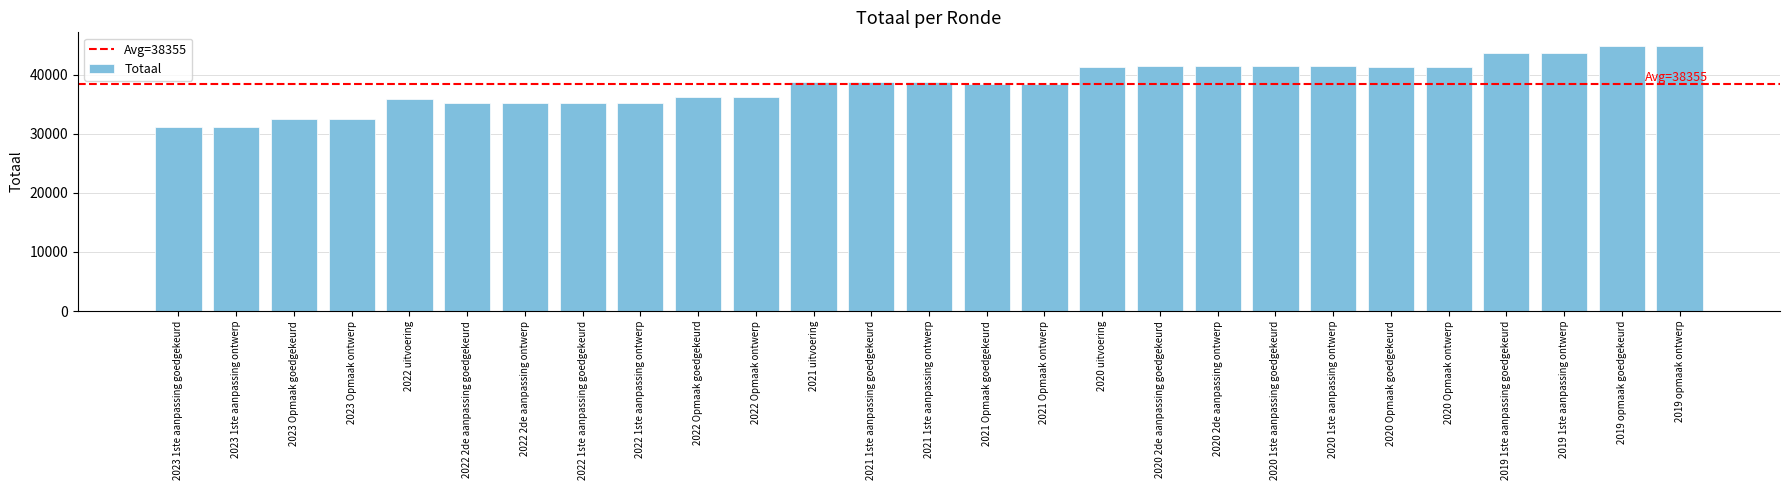

Which has a higher value, 2020 Opmaak goedgekeurd or 2023 1ste aanpassing goedgekeurd?

2020 Opmaak goedgekeurd